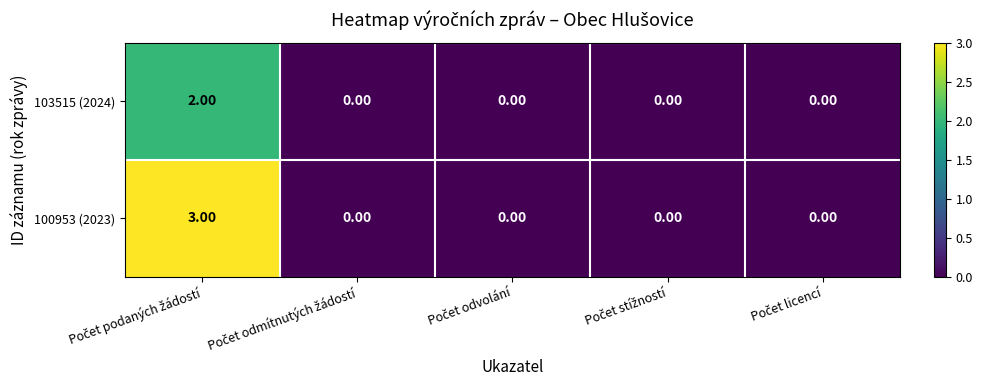

At how many categories does at least one series exceed 1?

1